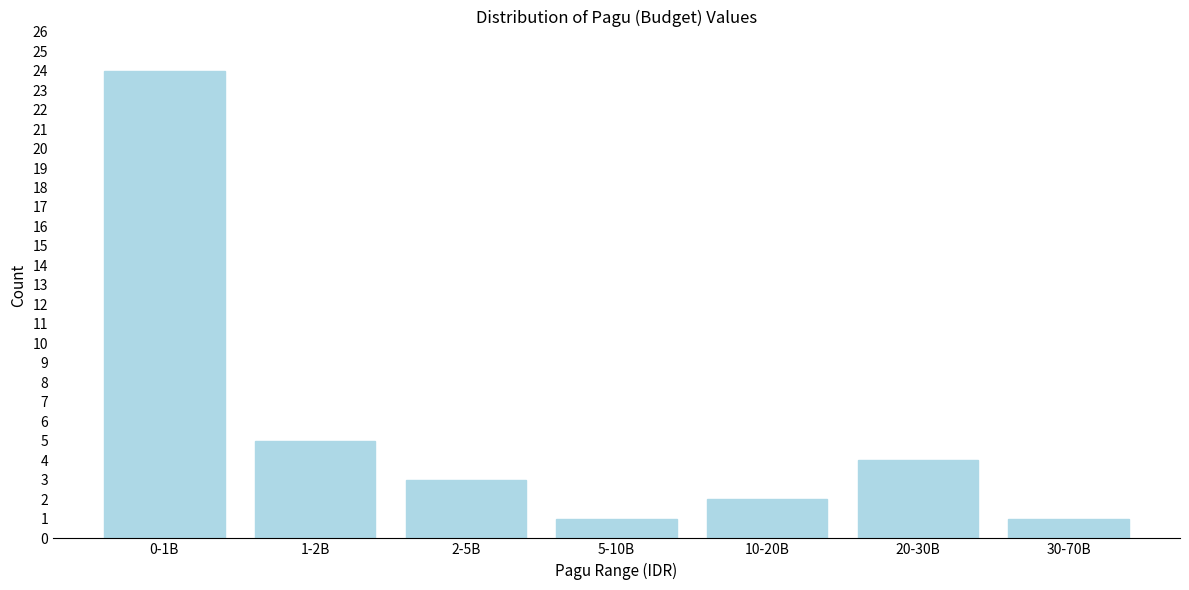

Reading left to right, transcribe all the data shown in this chart.

0-1B=24	1-2B=5	2-5B=3	5-10B=1	10-20B=2	20-30B=4	30-70B=1